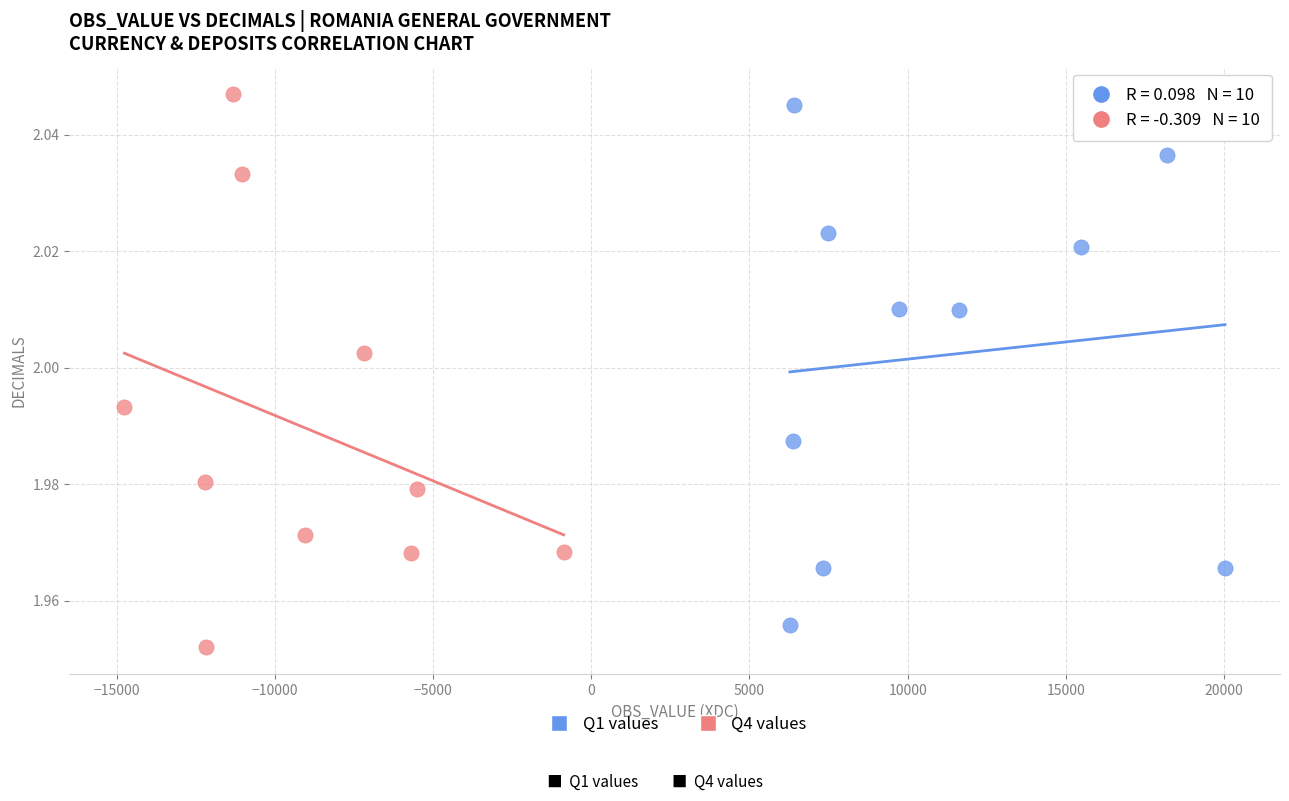

Which series has the widest spread of Y values?

Q4 values